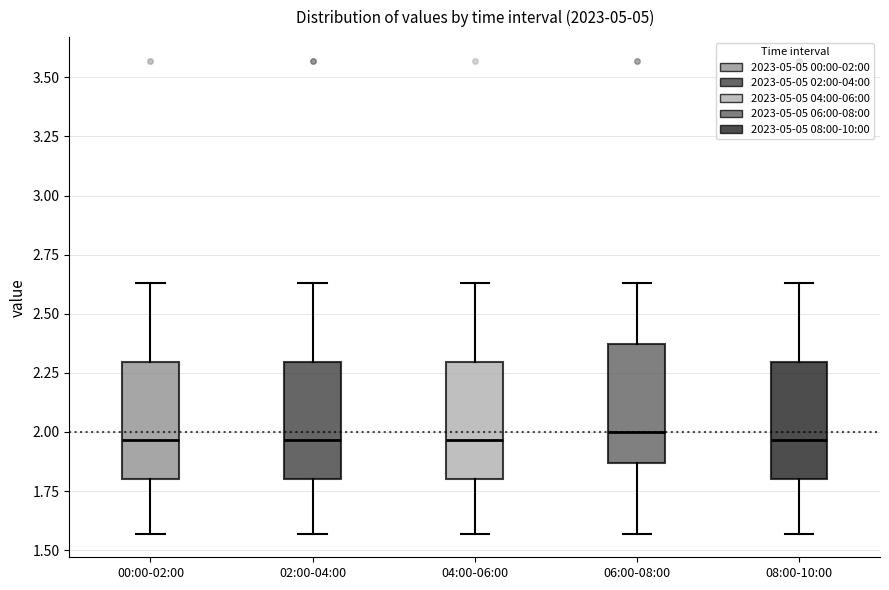

Where does the median line of the box for 00:00-02:00 sit on the y-axis? The values are not printed on the chart, so give them approximately, as read against the axis.

1.95